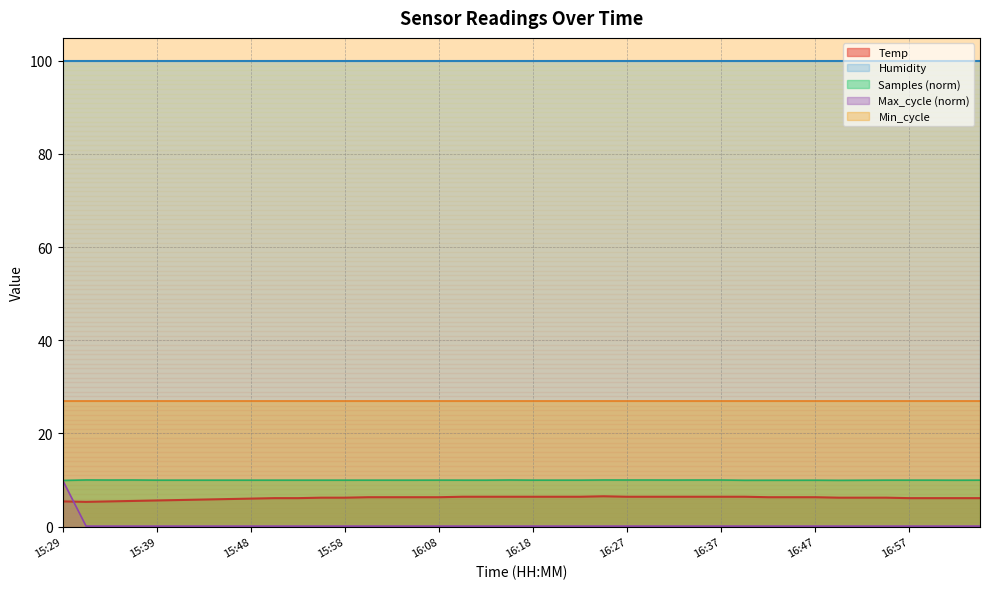

Reading left to right, list all the values displayed in this chart.

15:29=5.4	15:31=5.3	15:34=5.4	15:36=5.5	15:39=5.6	15:41=5.7	15:43=5.8	15:46=5.9	15:48=6.0	15:51=6.1	15:53=6.1	15:56=6.2	15:58=6.2	16:01=6.3	16:03=6.3	16:05=6.3	16:08=6.3	16:10=6.4	16:13=6.4	16:15=6.4	16:18=6.4	16:20=6.4	16:23=6.4	16:25=6.5	16:27=6.4	16:30=6.4	16:32=6.4	16:35=6.4	16:37=6.4	16:40=6.4	16:42=6.3	16:44=6.3	16:47=6.3	16:49=6.2	16:52=6.2	16:54=6.2	16:57=6.1	16:59=6.1	17:01=6.1	17:04=6.1